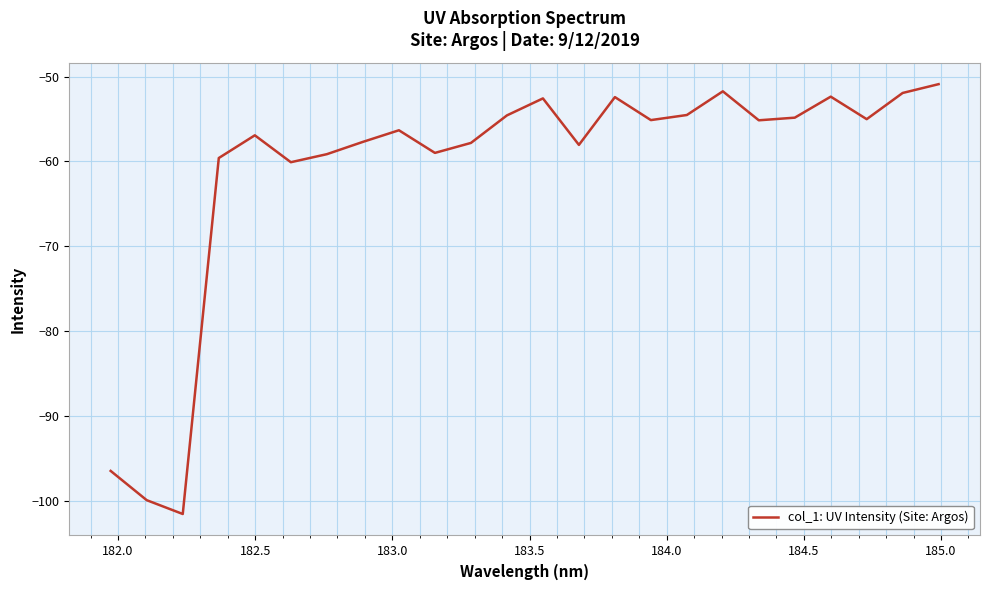

What is the maximum value shown in the chart?

-50.9